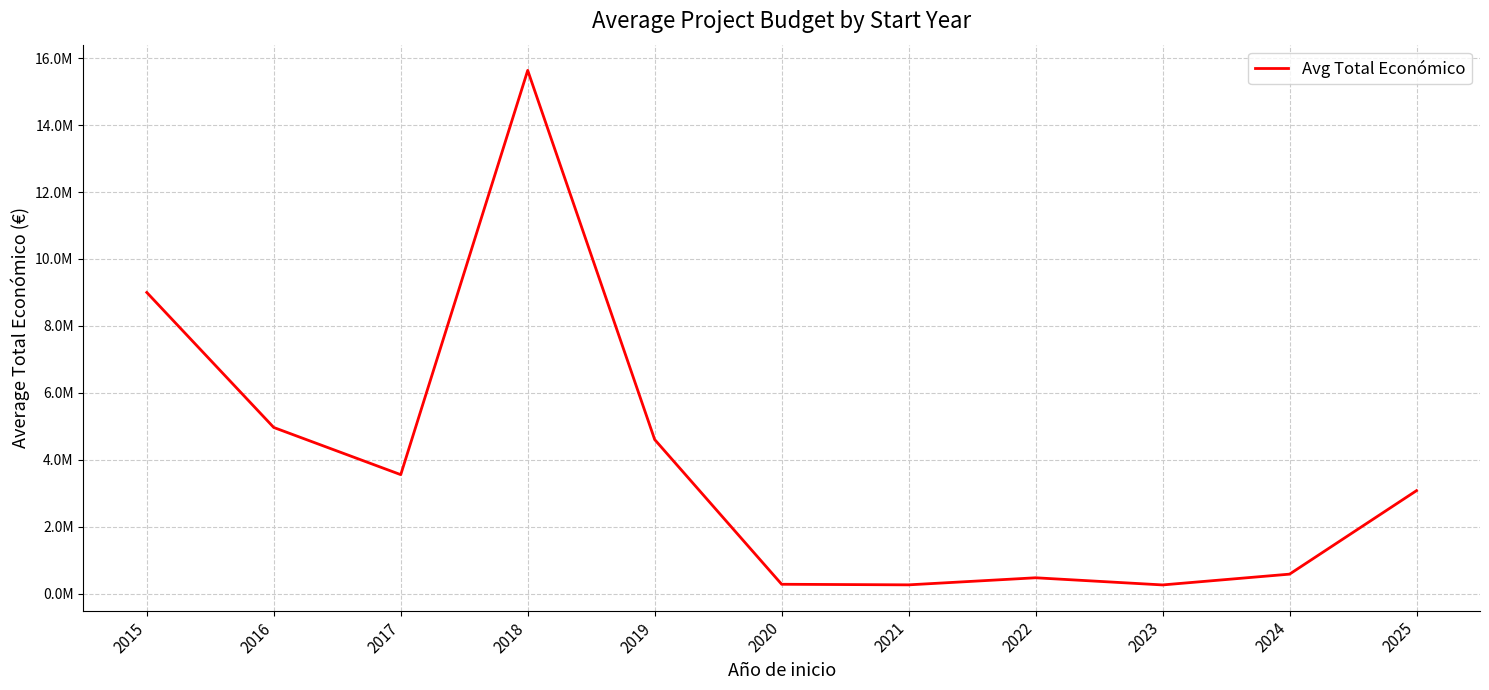

Reading right to left, list all the values displayed in this chart.

2025=3079962	2024=586025	2023=263811	2022=477490	2021=266206	2020=283610	2019=4605600	2018=15632300	2017=3557924	2016=4966352	2015=8999544